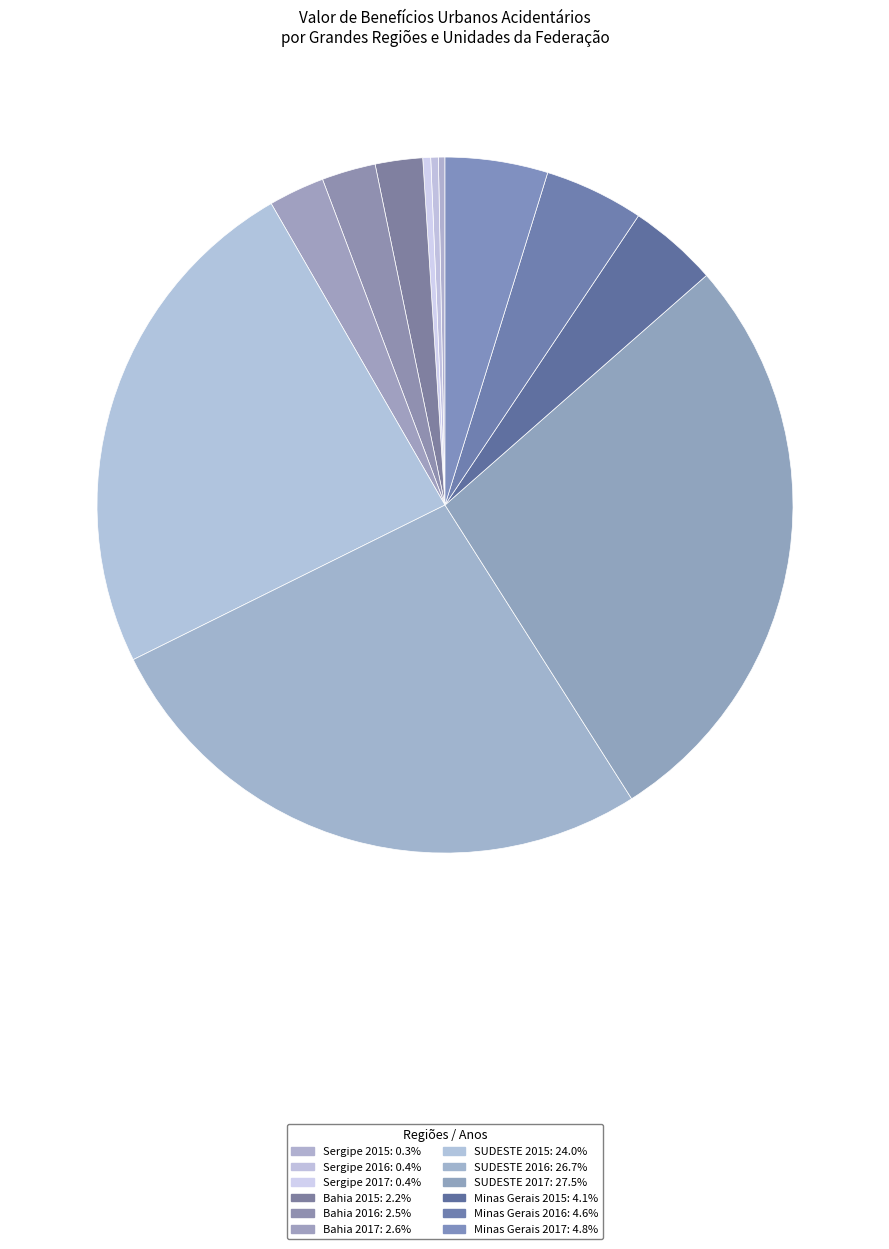

Do Minas Gerais 2015 and Sergipe 2016 together represent more than half of the pie?

No